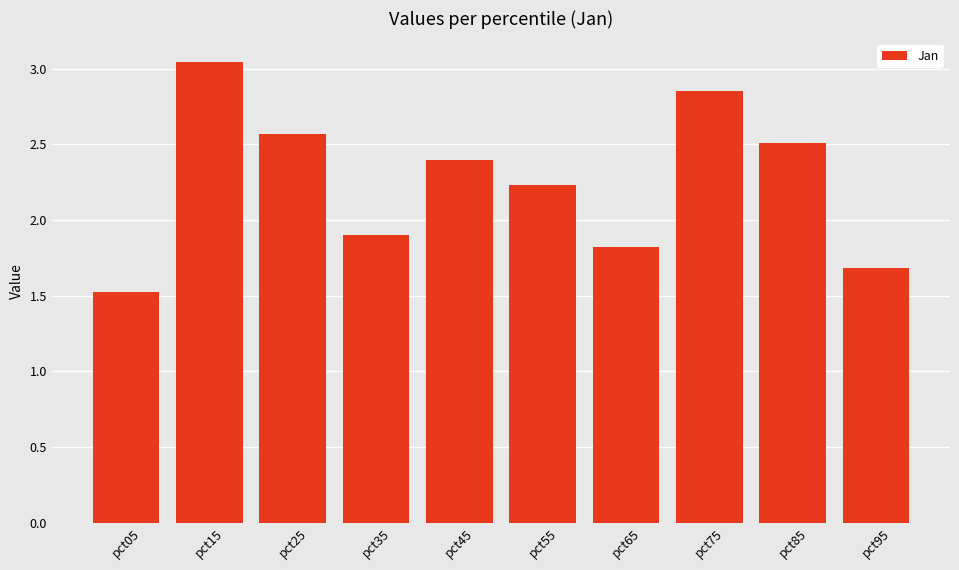

The chart shows a value of 0.9 at pct15. True or false?

False